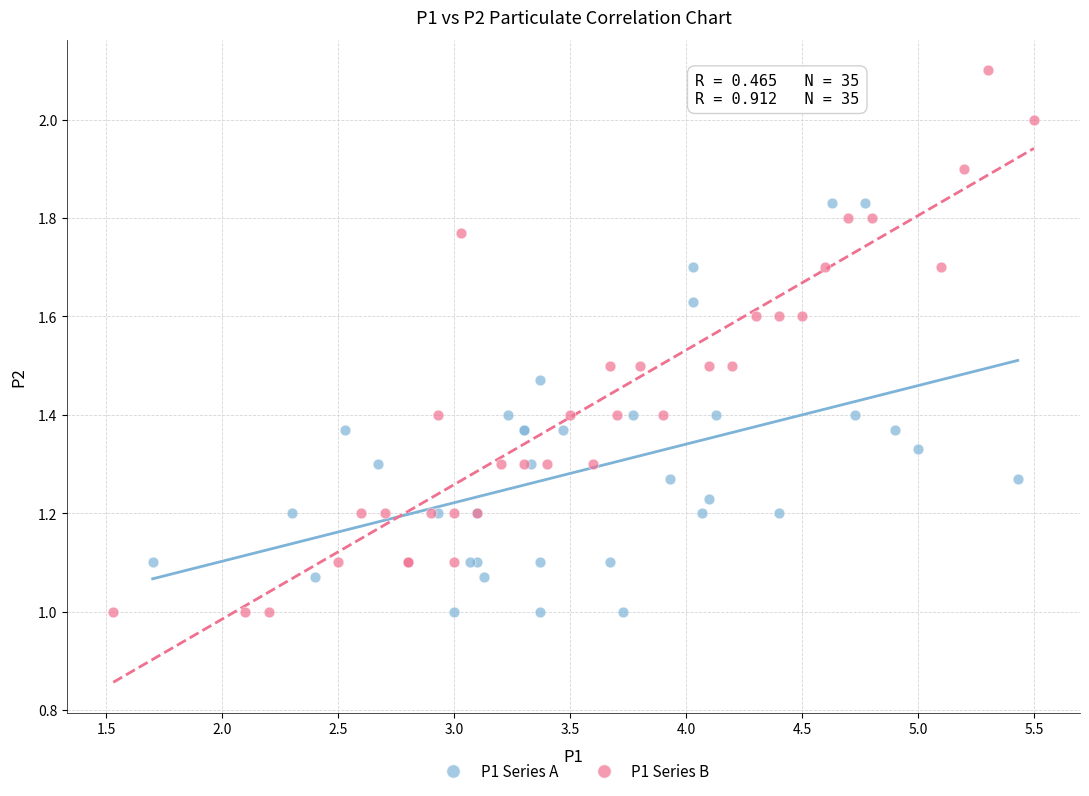

Which series contains the highest Y value?

P1 Series B